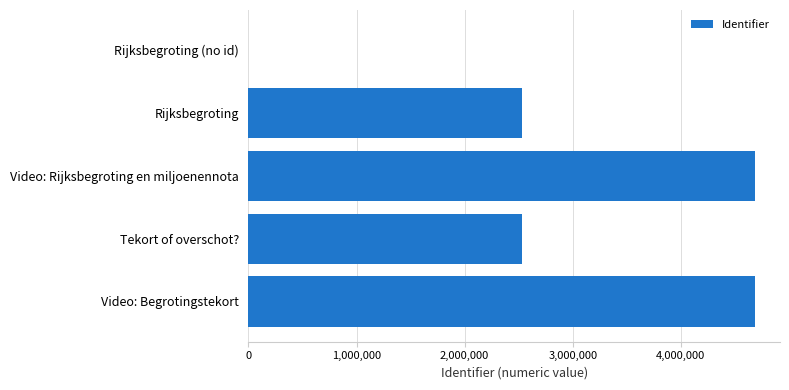

Approximately how many times larger is the value at Video: Begrotingstekort compared to Video: Rijksbegroting en miljoenennota?

1.0